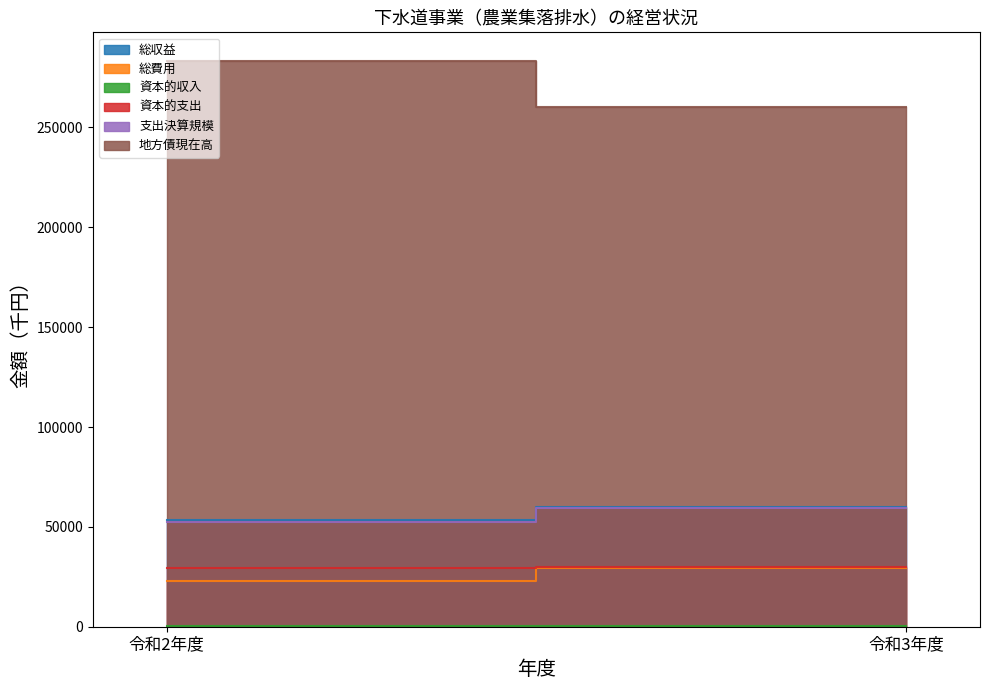

Where is 資本的収入 nearest to the value 302?

令和2年度